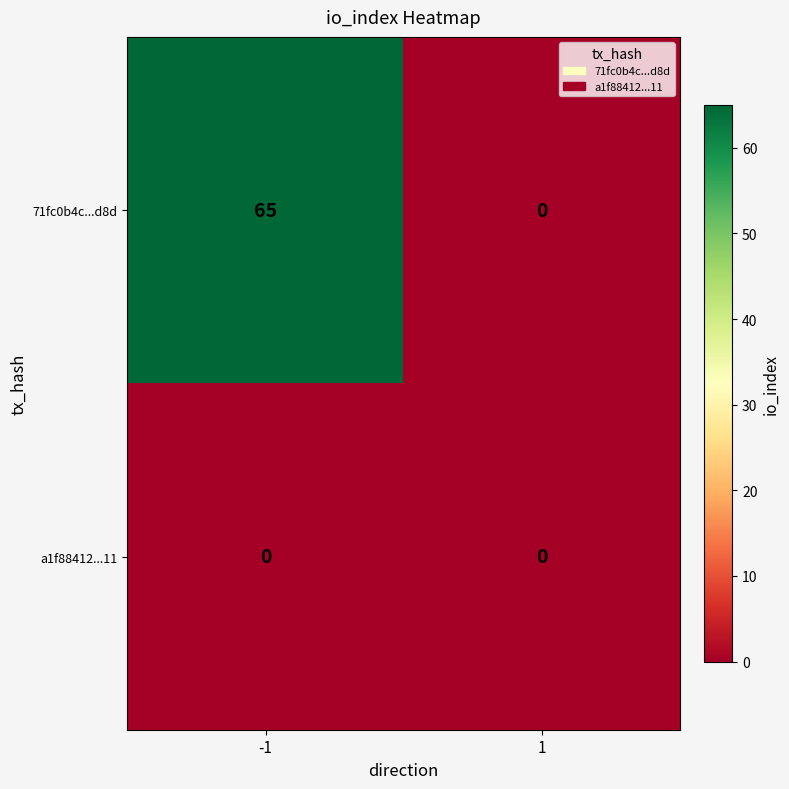

Which series changed the most between -1 and 1?

71fc0b4c...d8d